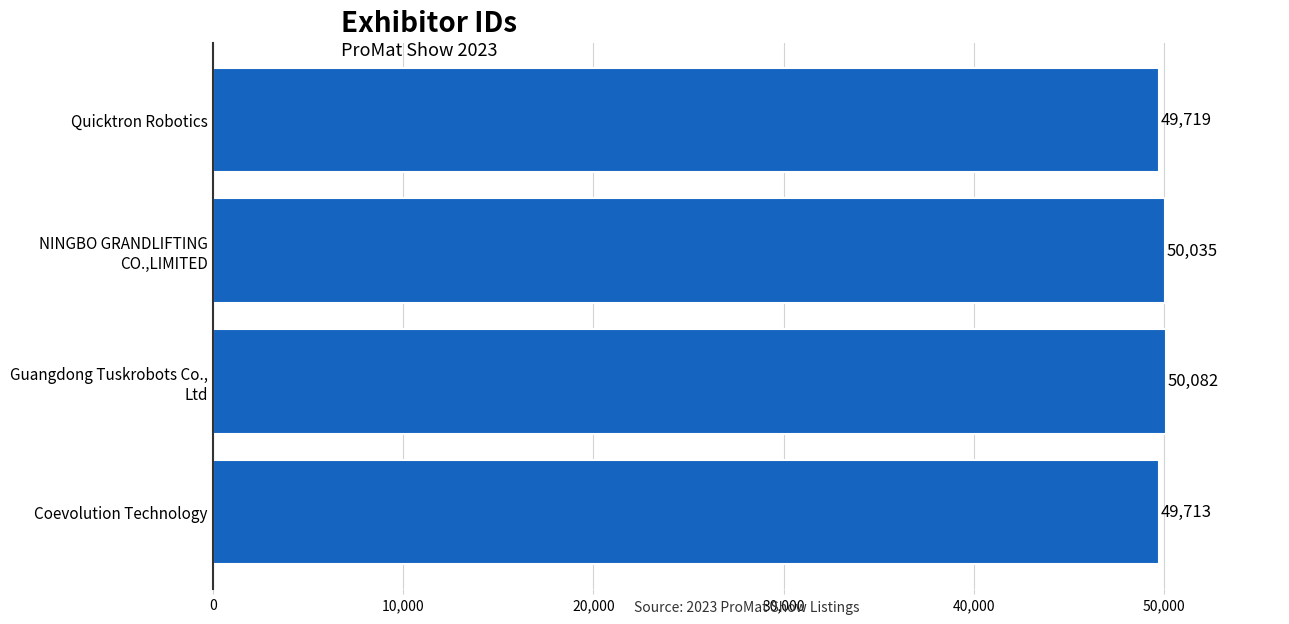

What is the minimum value shown in the chart?

49713